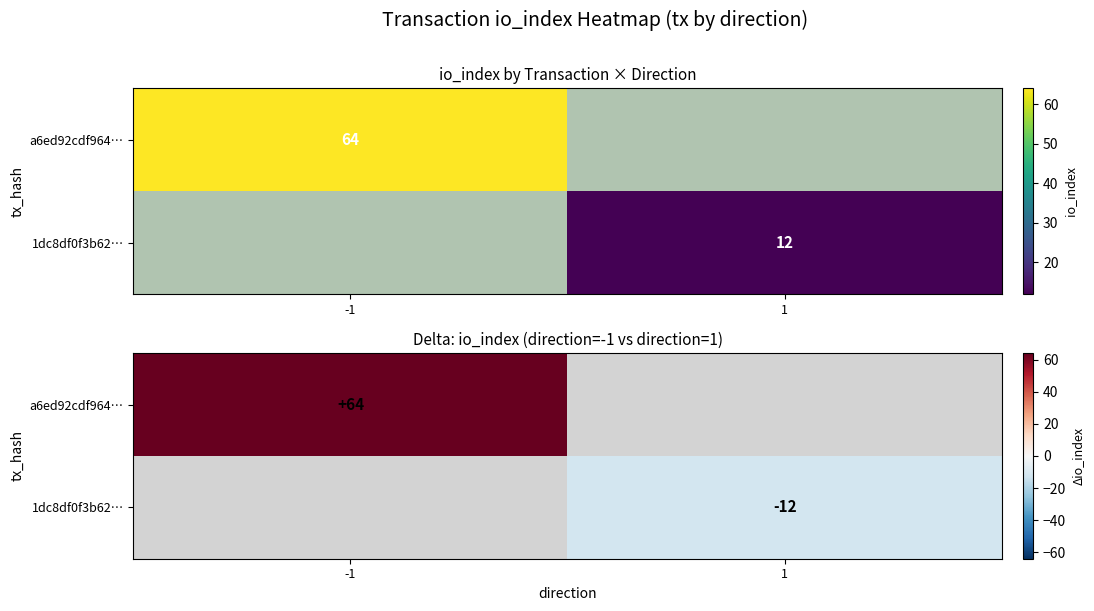

At which category is the sum across all series the highest?

-1